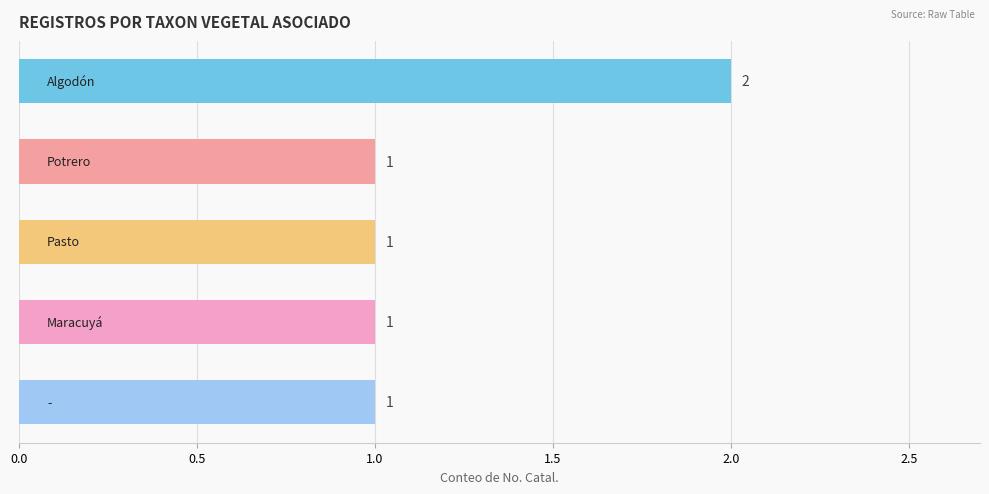

Reading bottom to top, transcribe all the data shown in this chart.

1	1	1	1	2